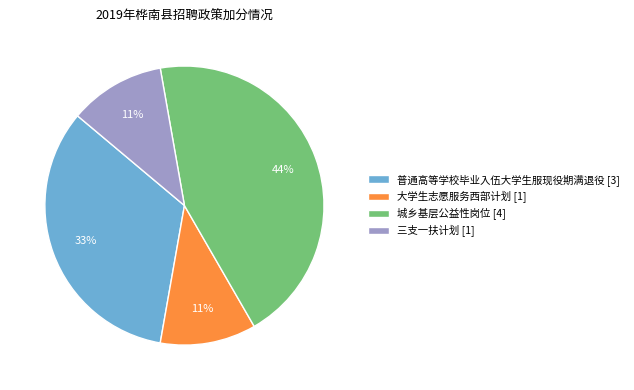

Does 大学生志愿服务西部计划 account for over 50% of the chart?

No